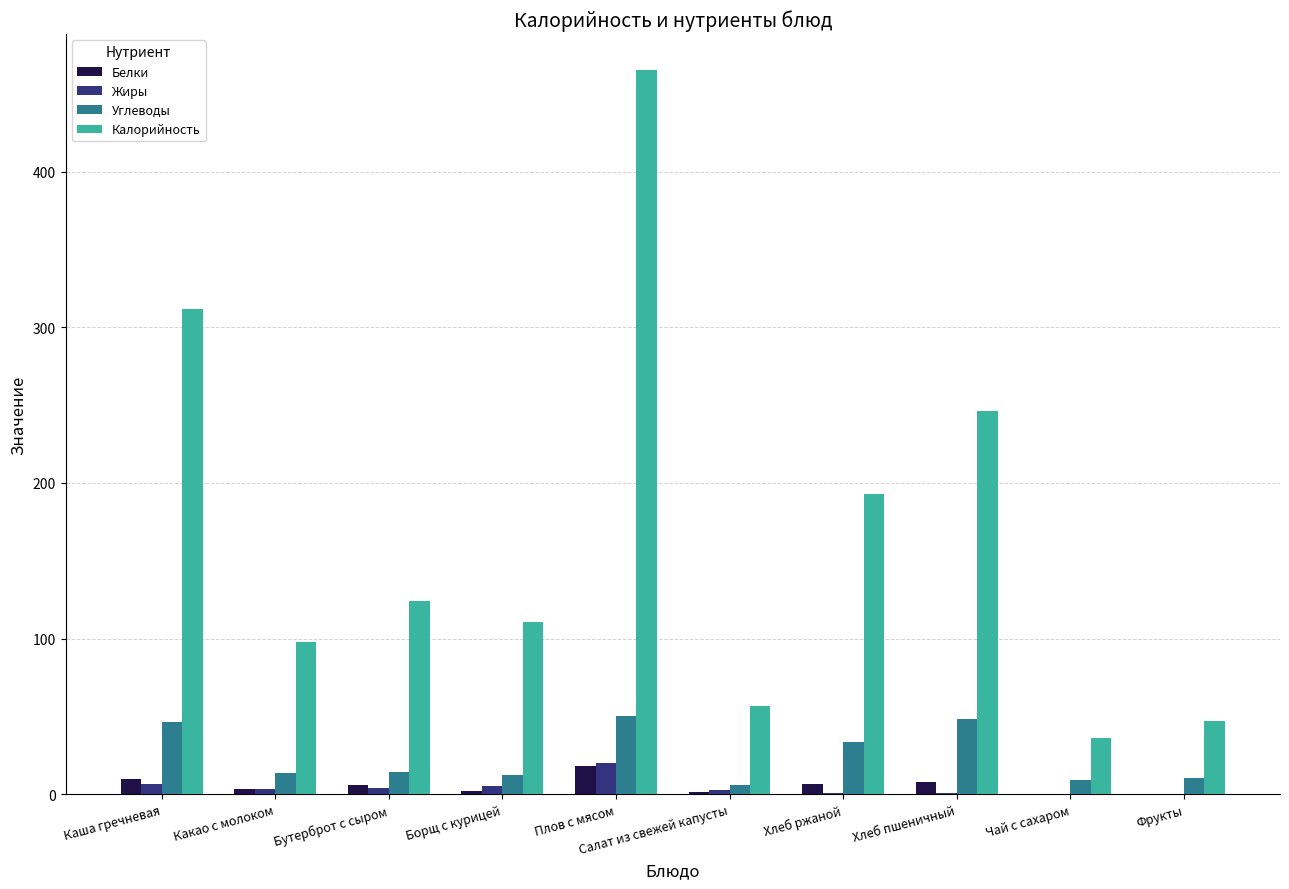

Which series changed the most between Какао с молоком and Хлеб пшеничный?

Калорийность